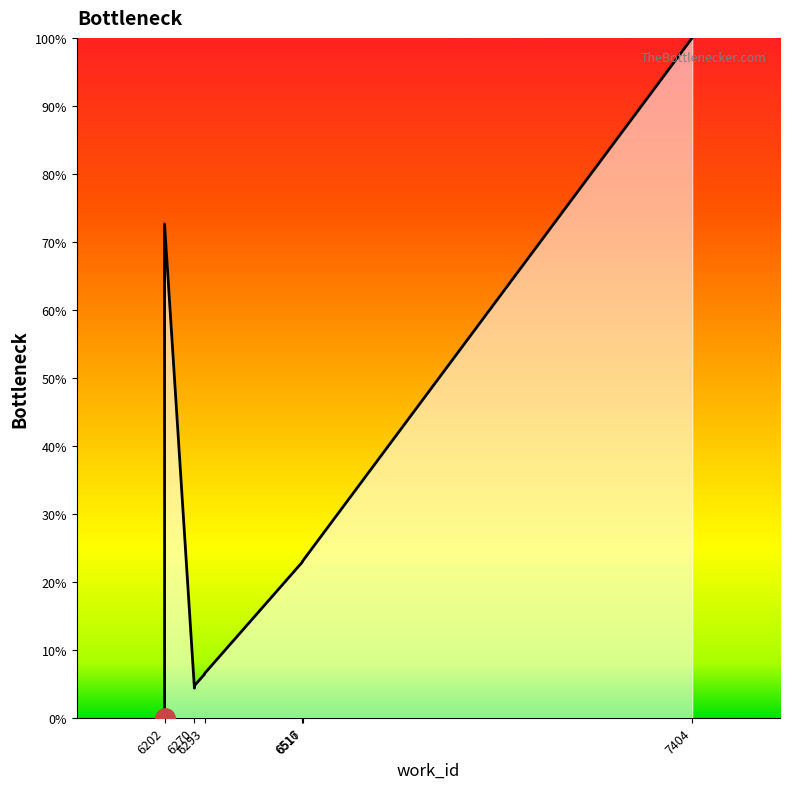

What is the label of the 10th point from the right?

6202